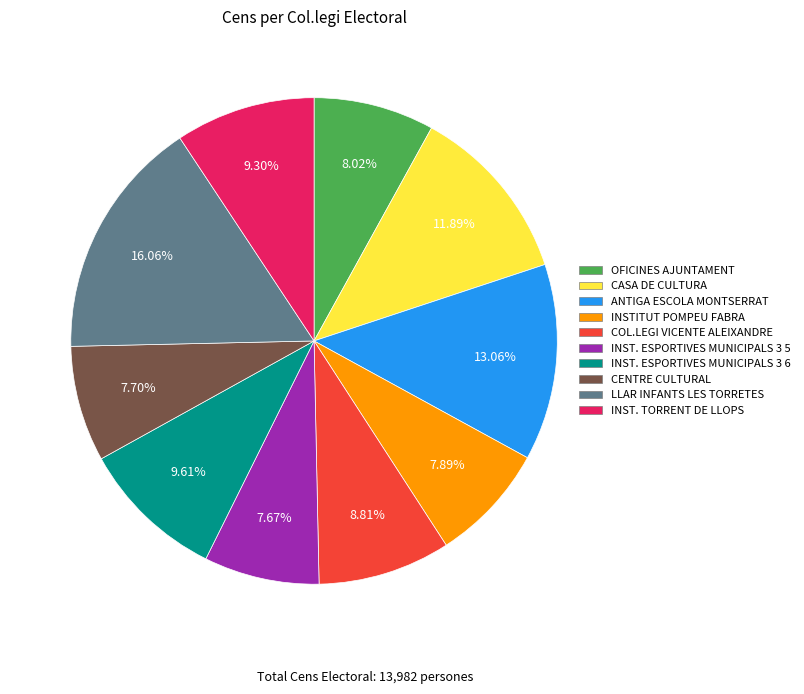

To the nearest percent, what is the difference between the largest and smallest slice percentages?

8%